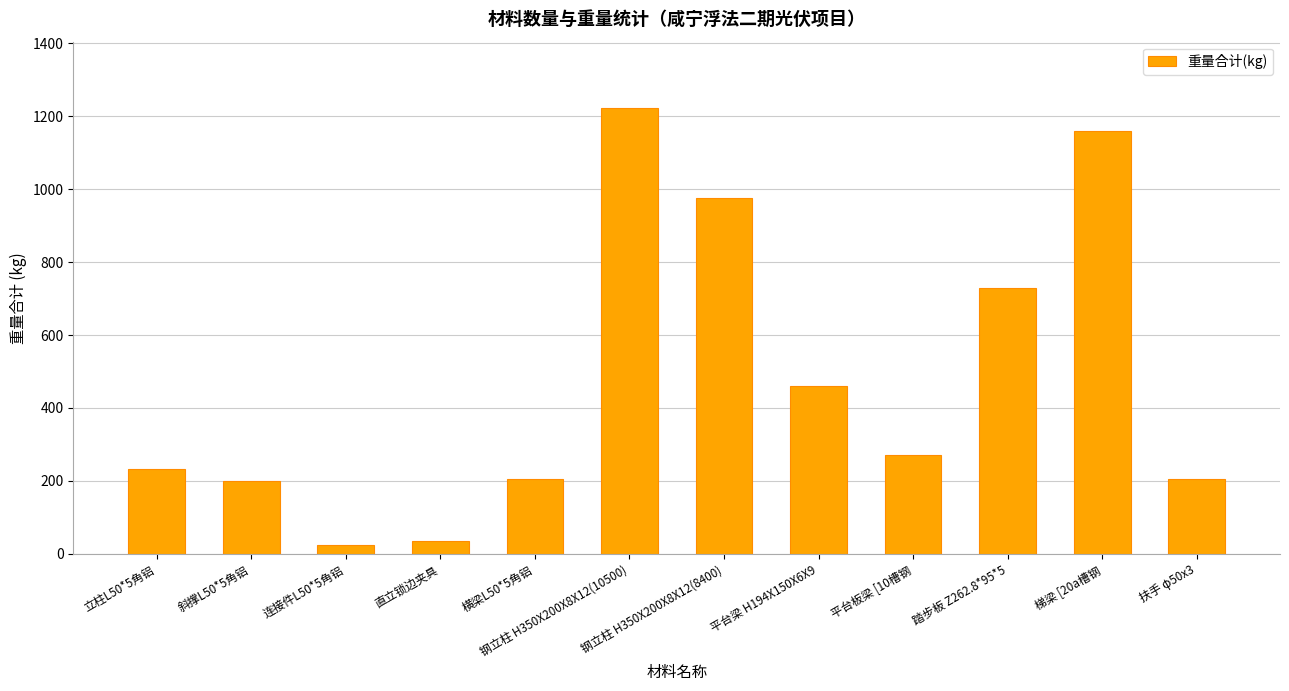

True or false: the data shows 1801.2 at 钢立柱 H350X200X8X12(10500).

False